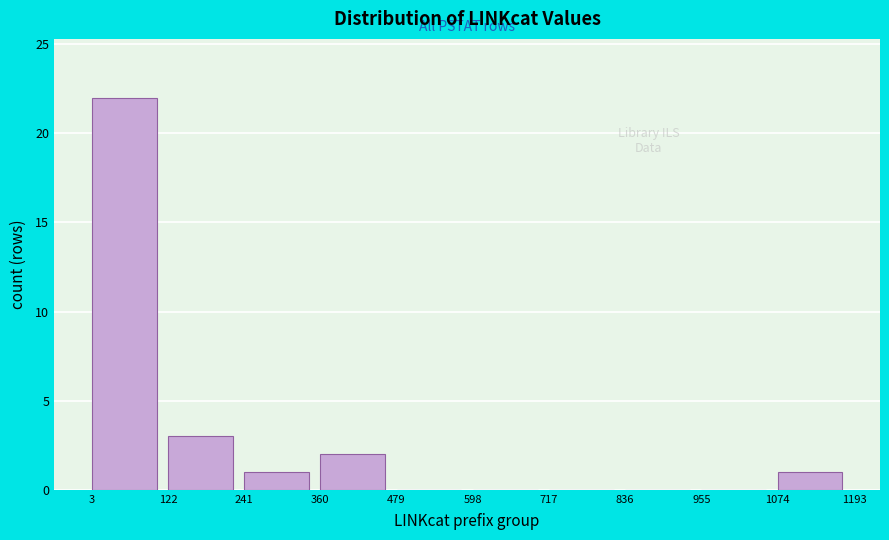

Which range on the x-axis has the tallest bar?

3 to 122